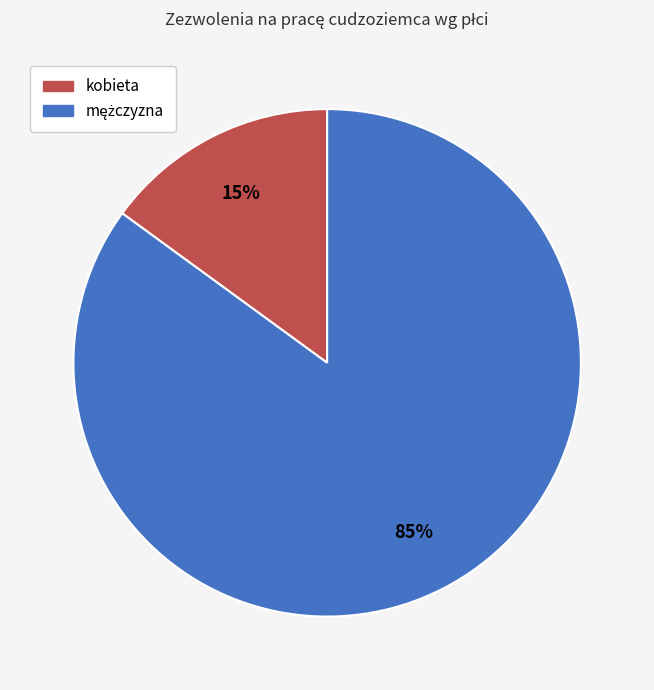

Does any single category account for the majority?

Yes